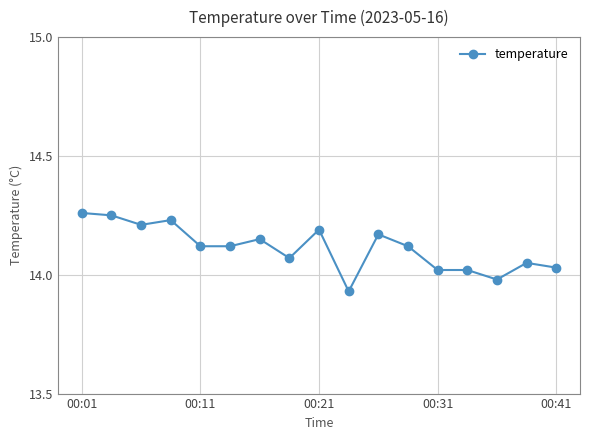

What is the difference between the second highest and second lowest values?

0.3